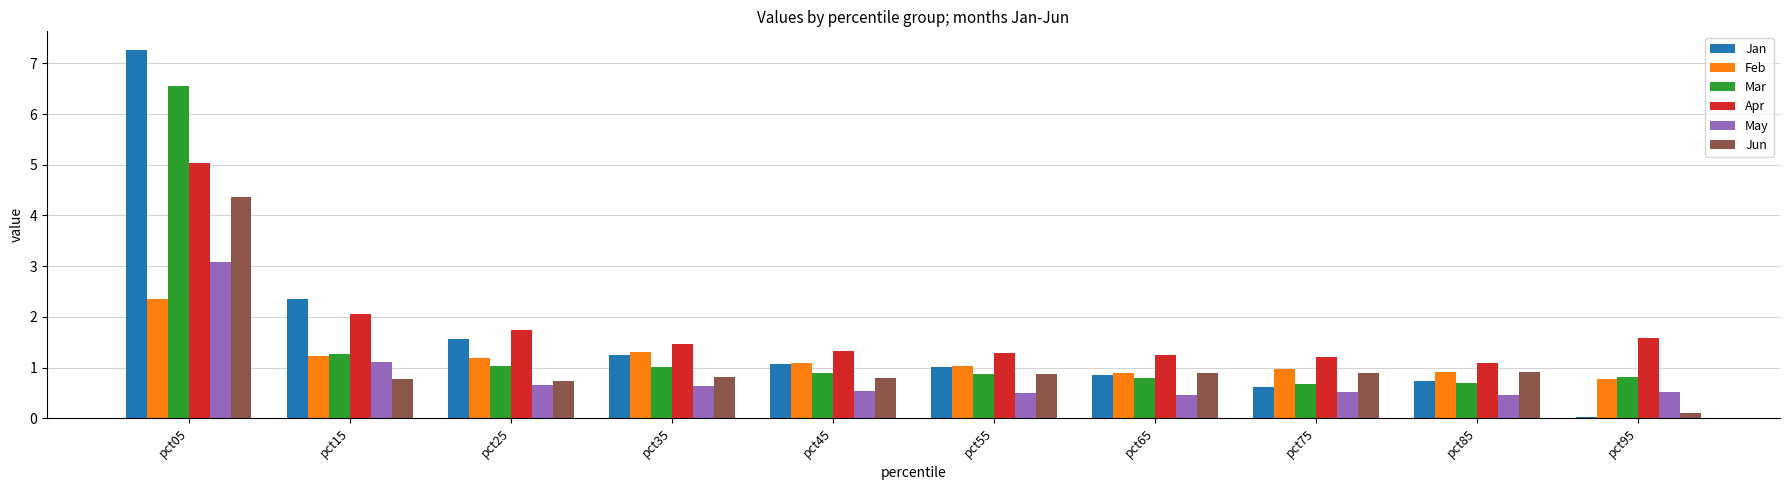

What is the value of the Jan bar at the 1st from the left?

7.3